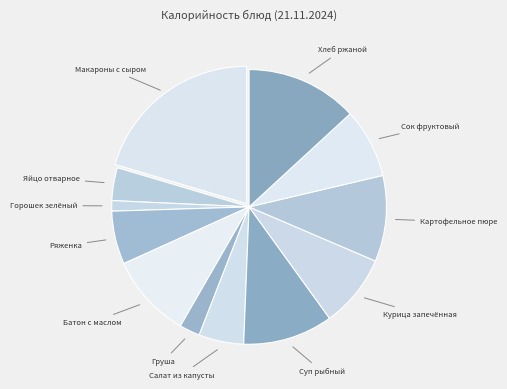

What is the ratio of the value at Яйцо отварное to the value at Груша?

1.6